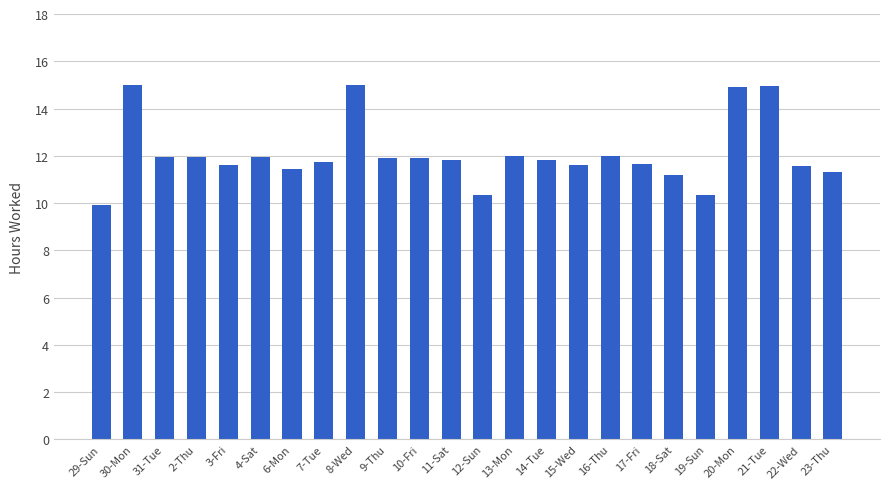

What is the approximate value at 23-Thu?

11.3